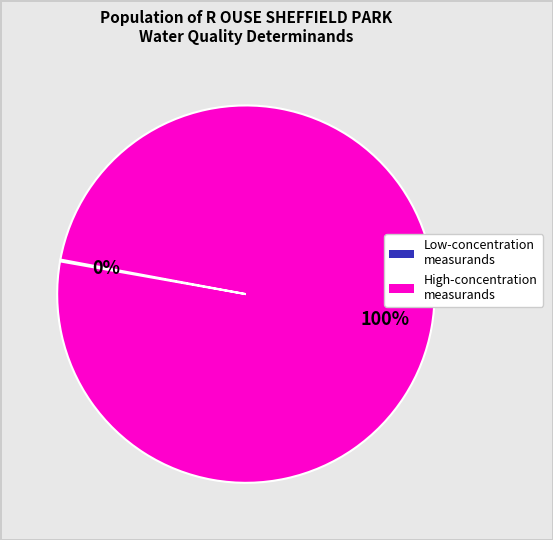

To the nearest percent, what is the average slice percentage?

50%